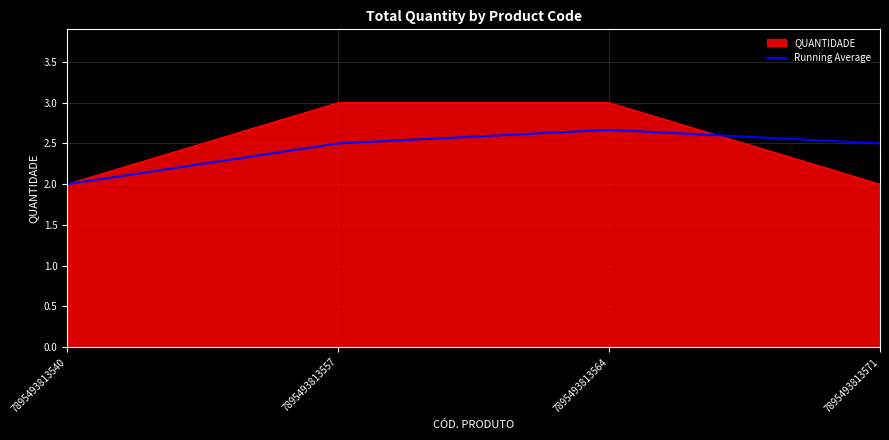

Reading right to left, what are all the values shown in this chart?

QUANTIDADE: 7895493813571=2.0	7895493813564=3.0	7895493813557=3.0	7895493813540=2.0
Running Average: 7895493813571=2.5	7895493813564=2.7	7895493813557=2.5	7895493813540=2.0